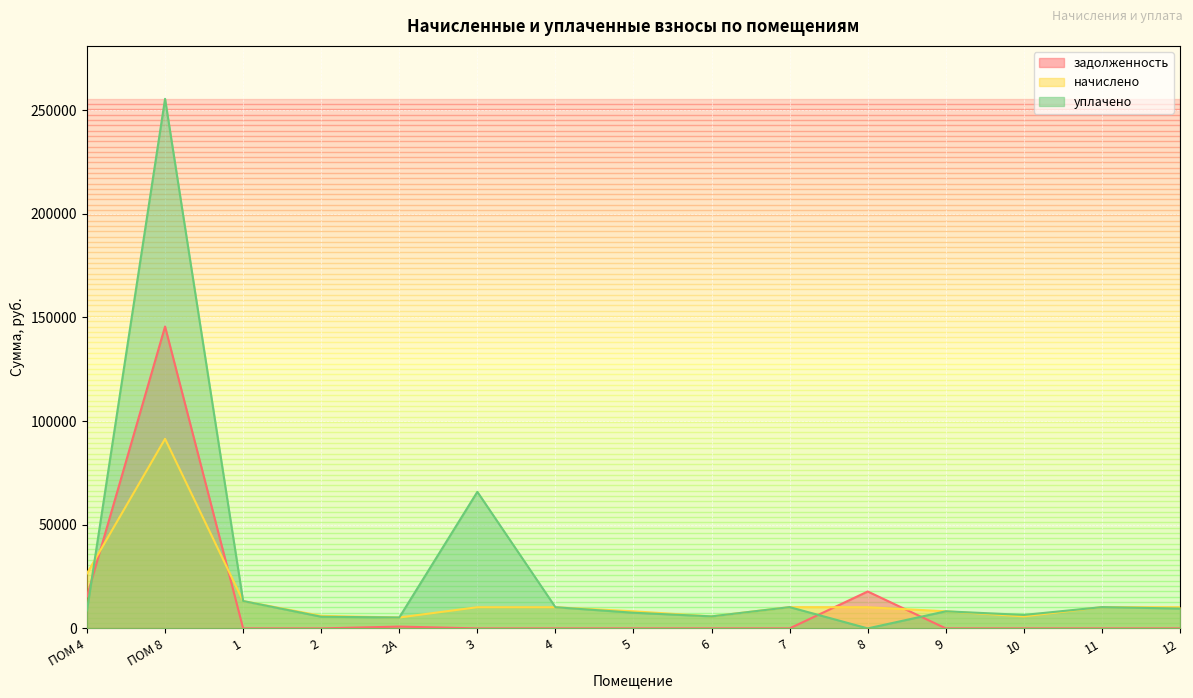

What is the maximum value shown in the chart?

255447.7